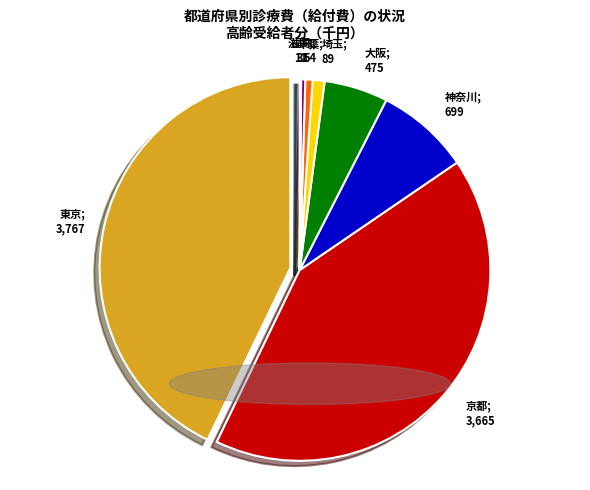

Is there a majority slice in this chart?

No